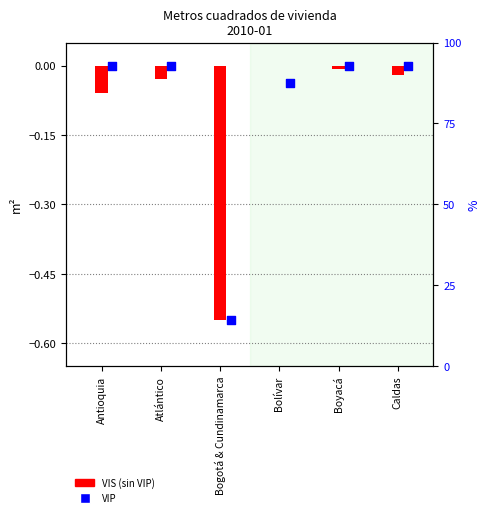

What are all the series names shown in the legend?

VIS (sin VIP), VIP